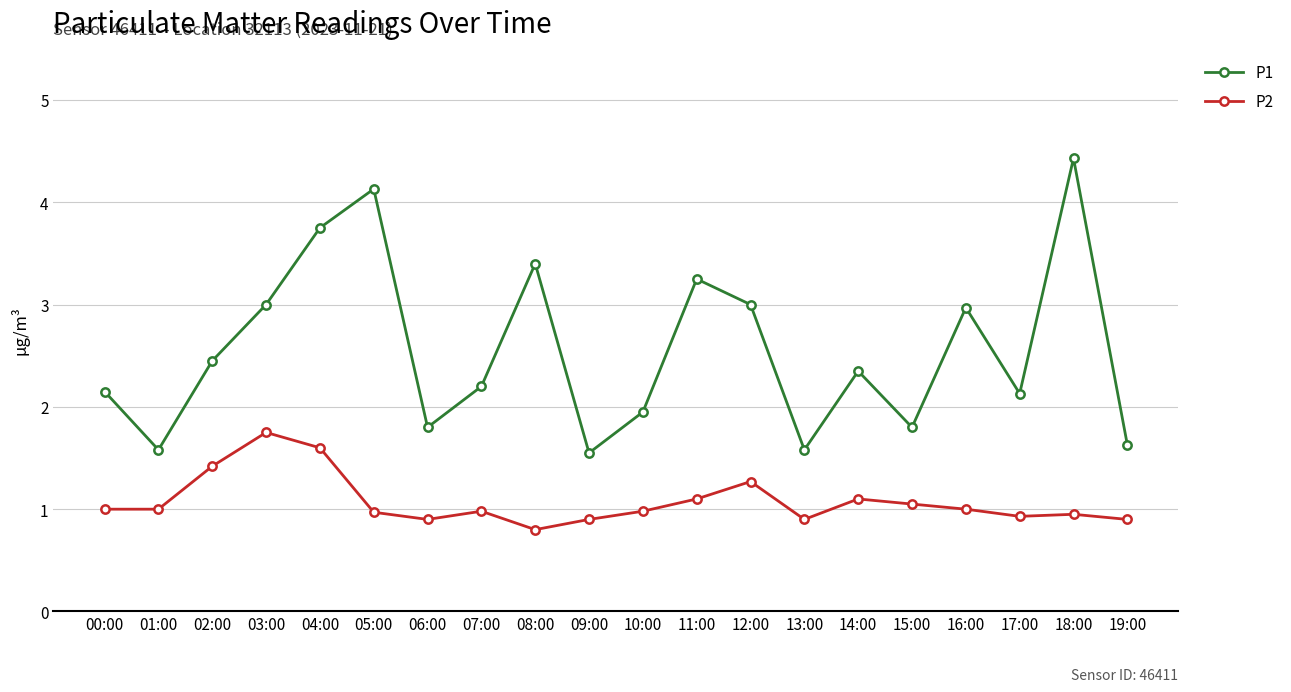

List the series in order of their peak value, lowest first.

P2, P1